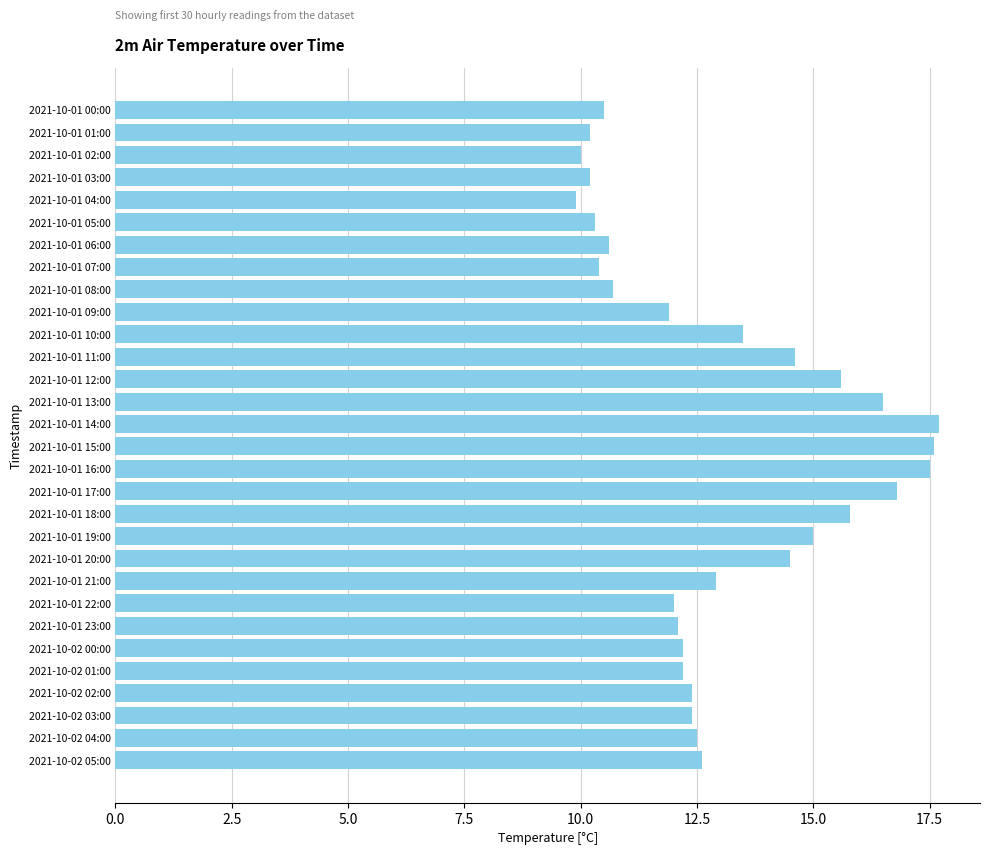

Which has a higher value, 2021-10-02 03:00 or 2021-10-01 08:00?

2021-10-02 03:00